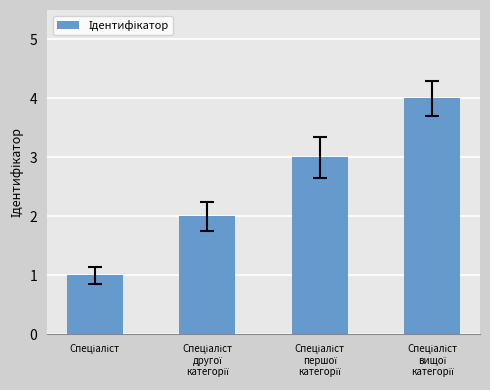

What is the value of the 2nd bar from the left?

2